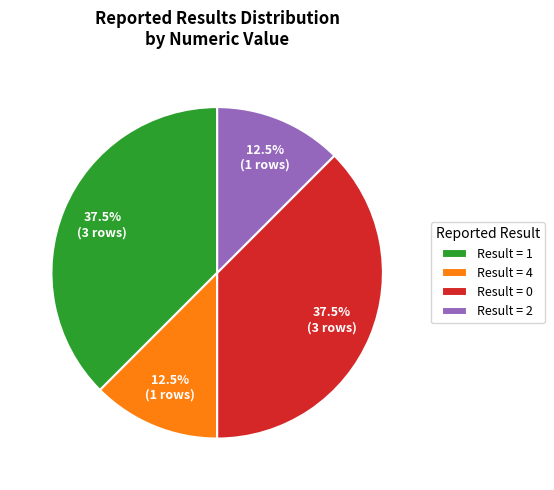

How many slices are in this pie chart?

4